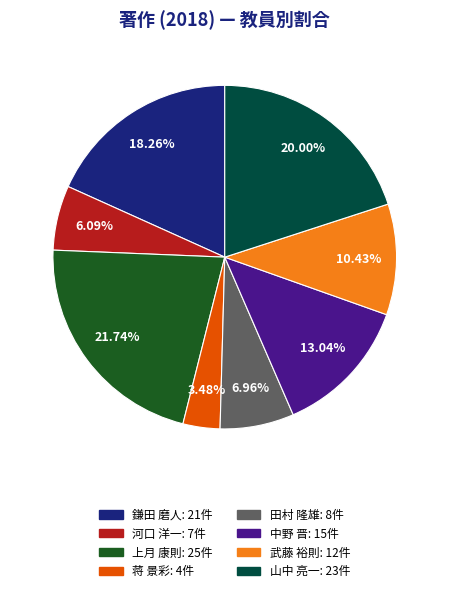

To the nearest percent, what is the difference between the largest and smallest slice percentages?

18%